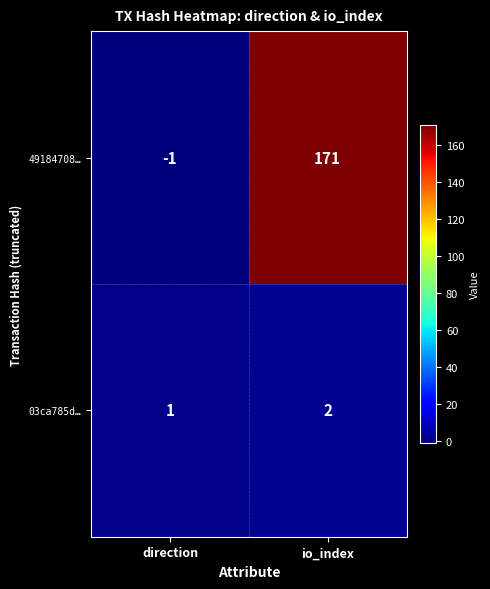

At which category is the sum across all series the highest?

io_index